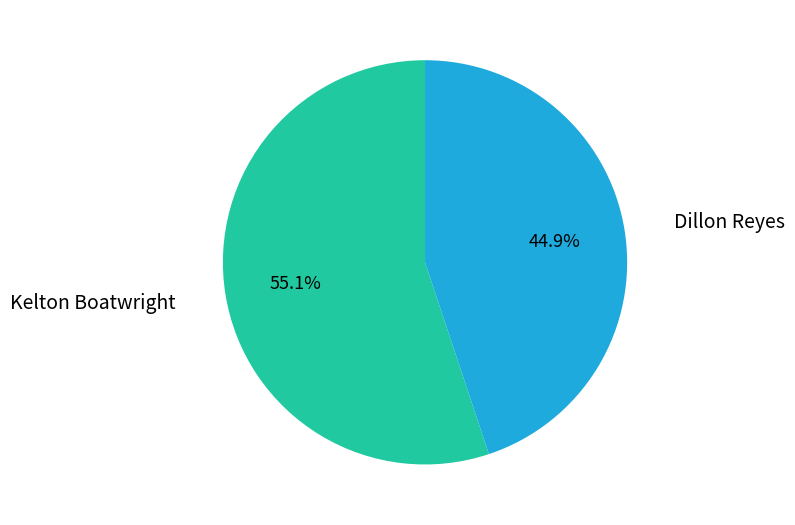

How many segments does this pie chart have?

2